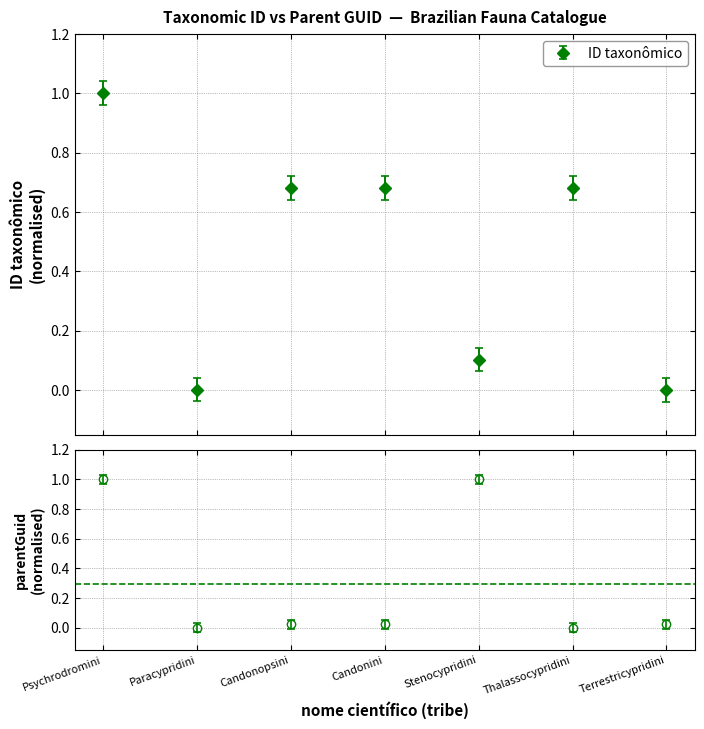

What is the average value of the parentGuid series?

0.3